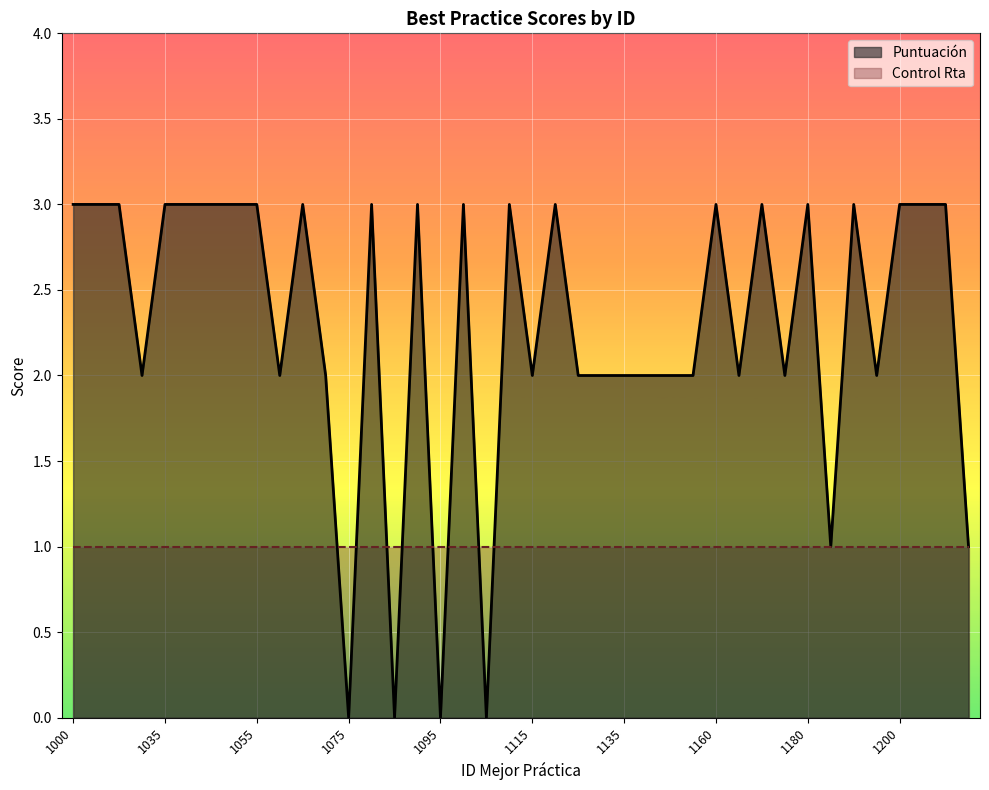

Approximately how many times larger is the value at 1020 compared to 1100?

1.0